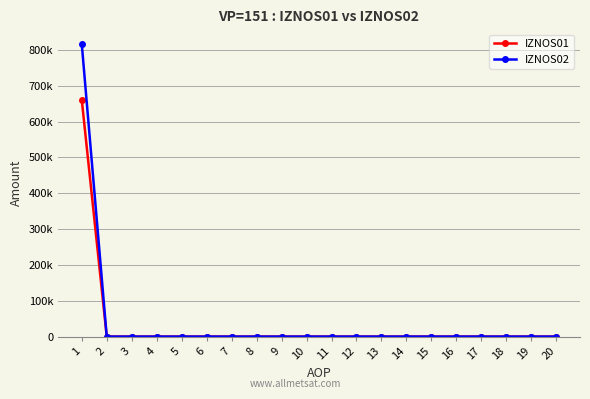

True or false: IZNOS01 and IZNOS02 intersect in this chart.

False